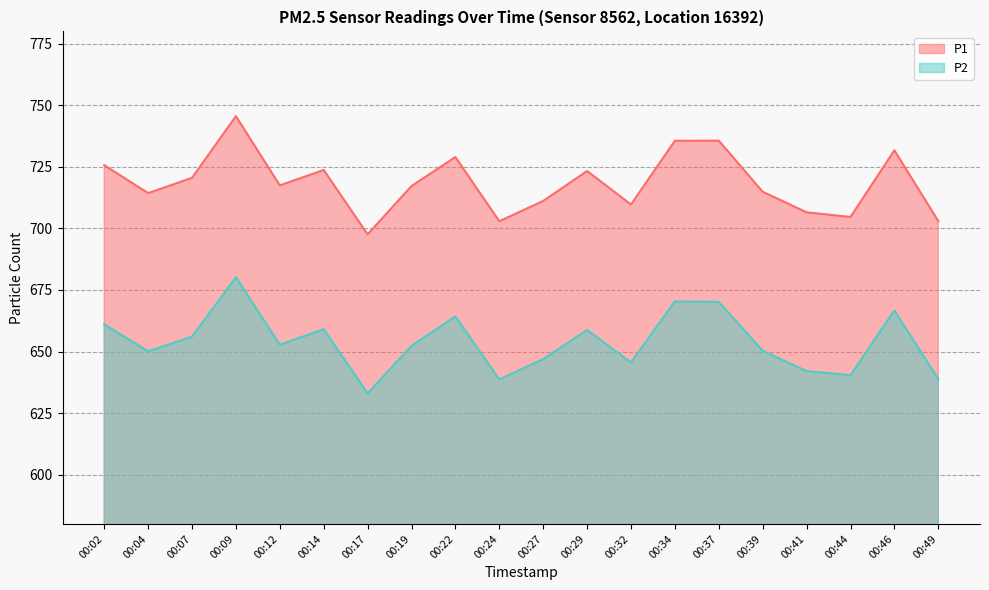

What is the total value across all series at 00:24?

1341.6